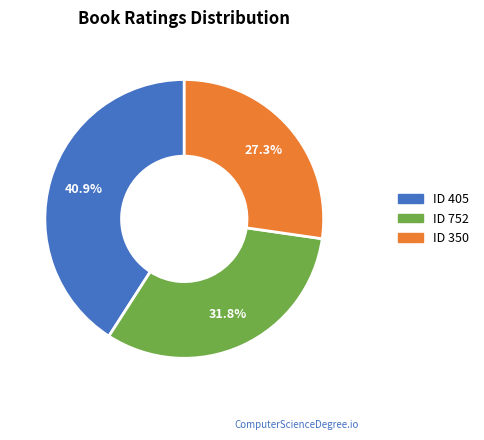

Between ID 405 and ID 752, which is larger?

ID 405